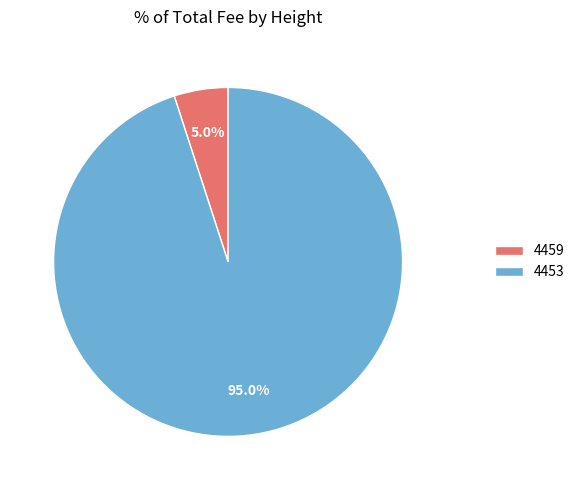

To the nearest percent, what is the difference between the largest and smallest slice percentages?

90%